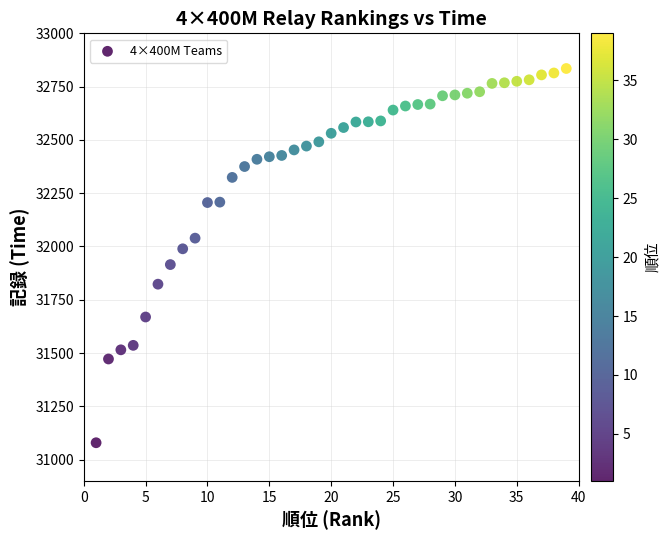

What is the range of Y values (max minus min)?

1756